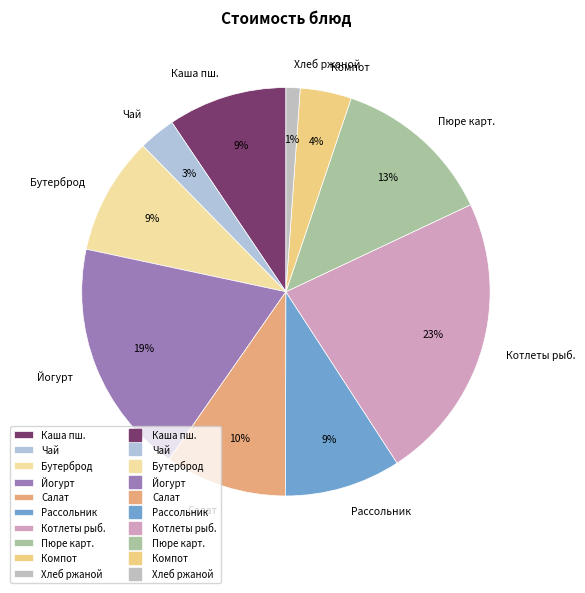

Approximately how many times larger is the value at Рассольник compared to Каша пш.?

1.0